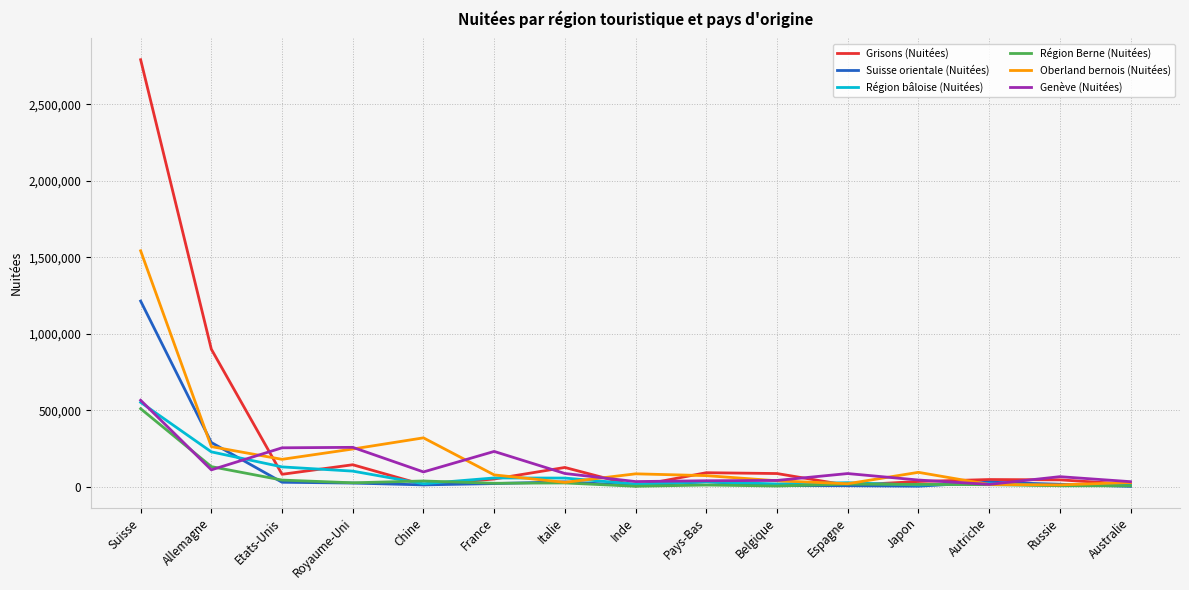

What is the average value of the Genève (Nuitées) series?

131704